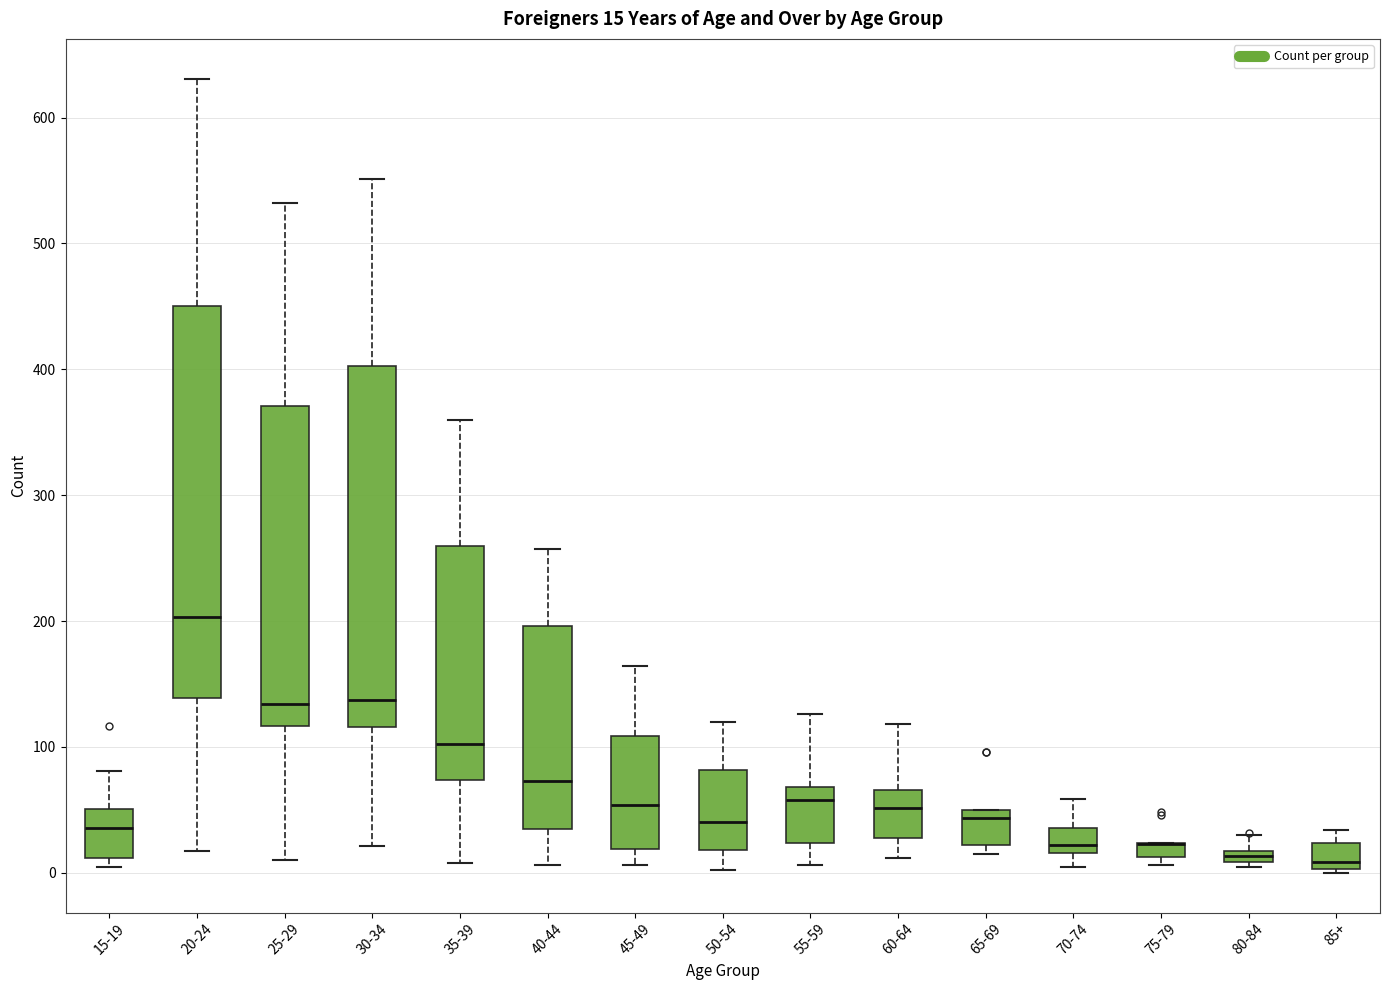

Which box is the tallest, from its lower edge to its upper edge?

20-24